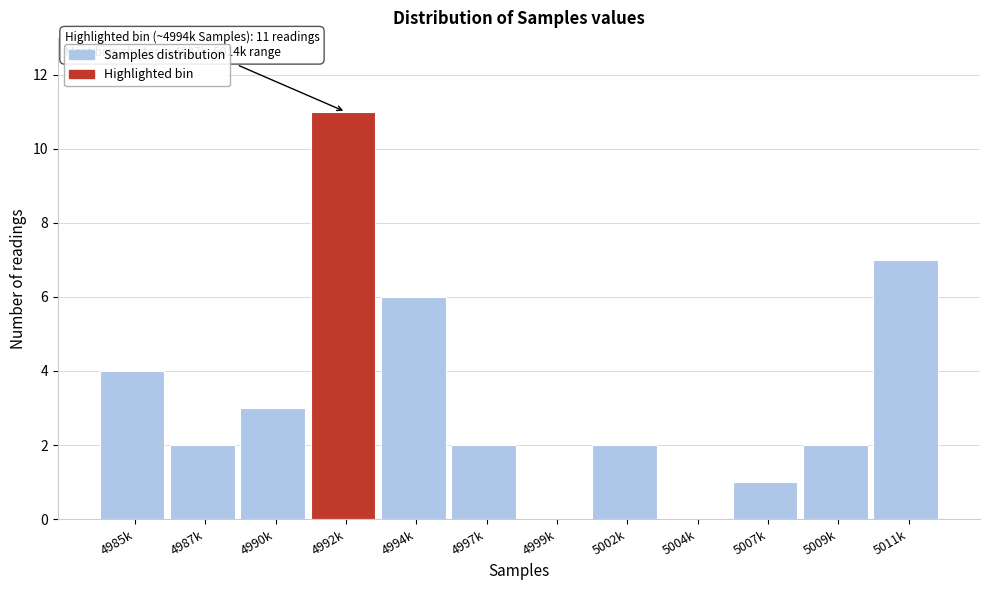

Reading right to left, list all the values displayed in this chart.

5011k=7	5009k=2	5007k=1	5004k=0	5002k=2	4999k=0	4997k=2	4994k=6	4992k=11	4990k=3	4987k=2	4985k=4